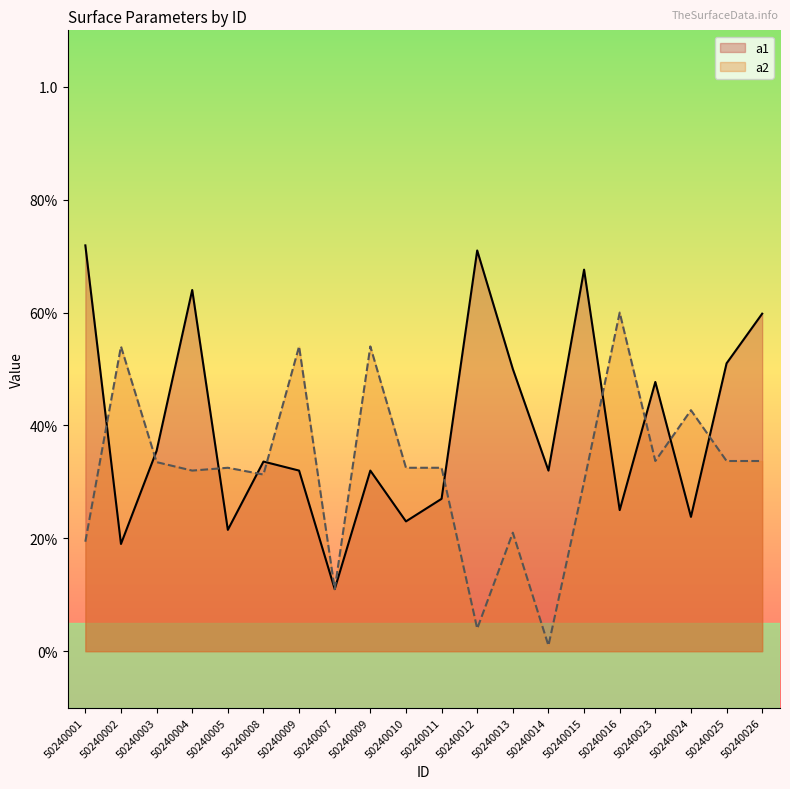

List the labels in order of a1 value, smallest first.

50240007, 50240002, 50240005, 50240010, 50240024, 50240016, 50240011, 50240009, 50240009, 50240014, 50240008, 50240003, 50240023, 50240013, 50240025, 50240026, 50240004, 50240015, 50240012, 50240001